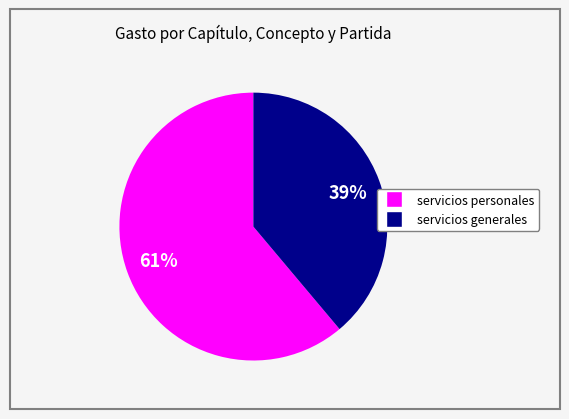

Is there any slice that represents more than half of the pie?

Yes